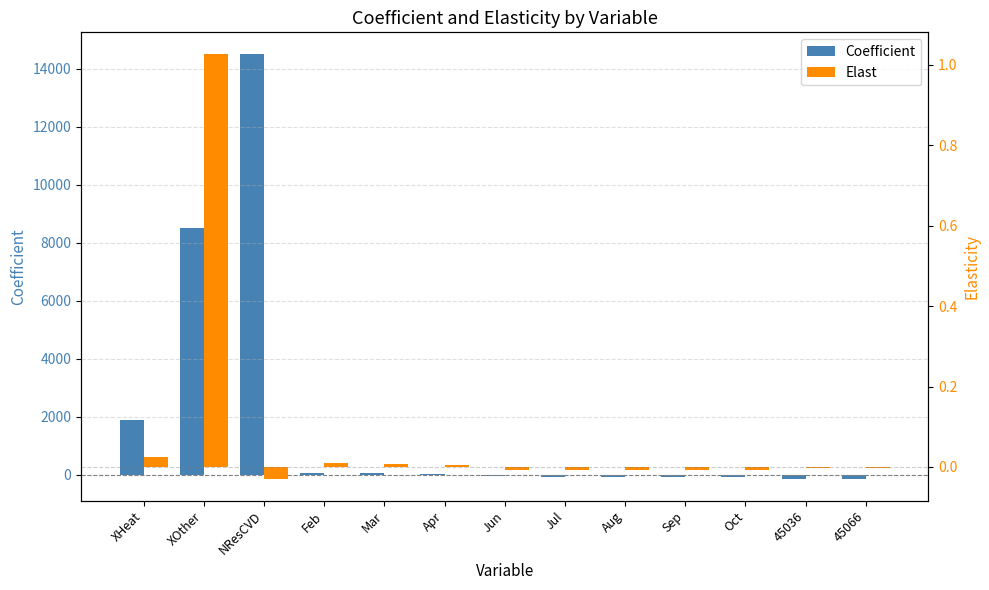

Is it true that Coefficient equals -112.1 at Oct?

False